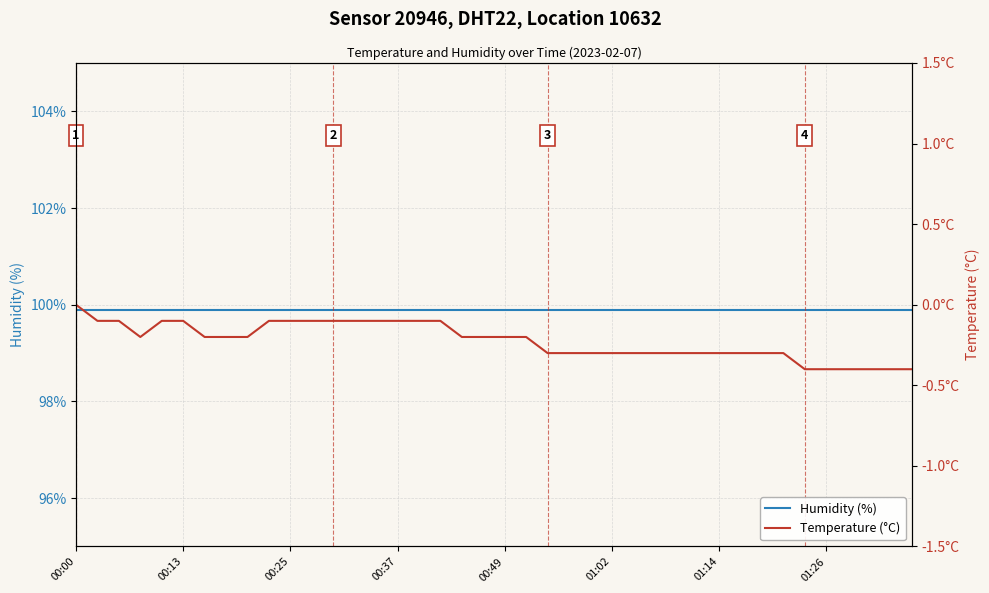

What is the minimum value shown in the chart?

-0.4